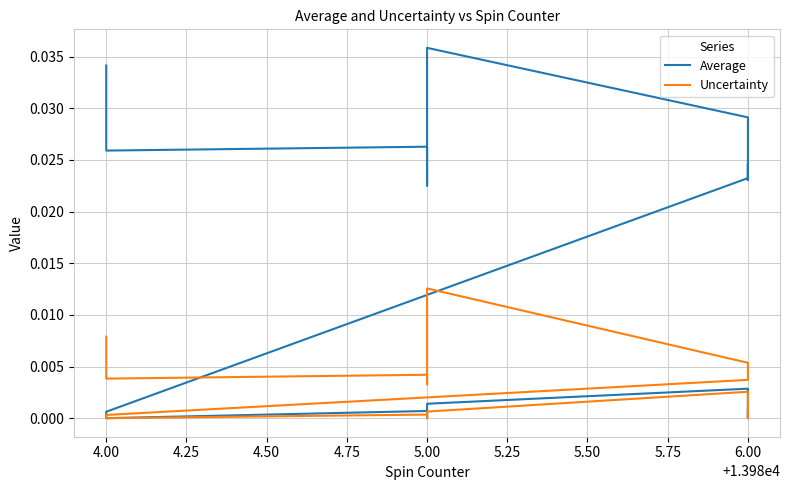

True or false: Uncertainty and Average intersect in this chart.

False